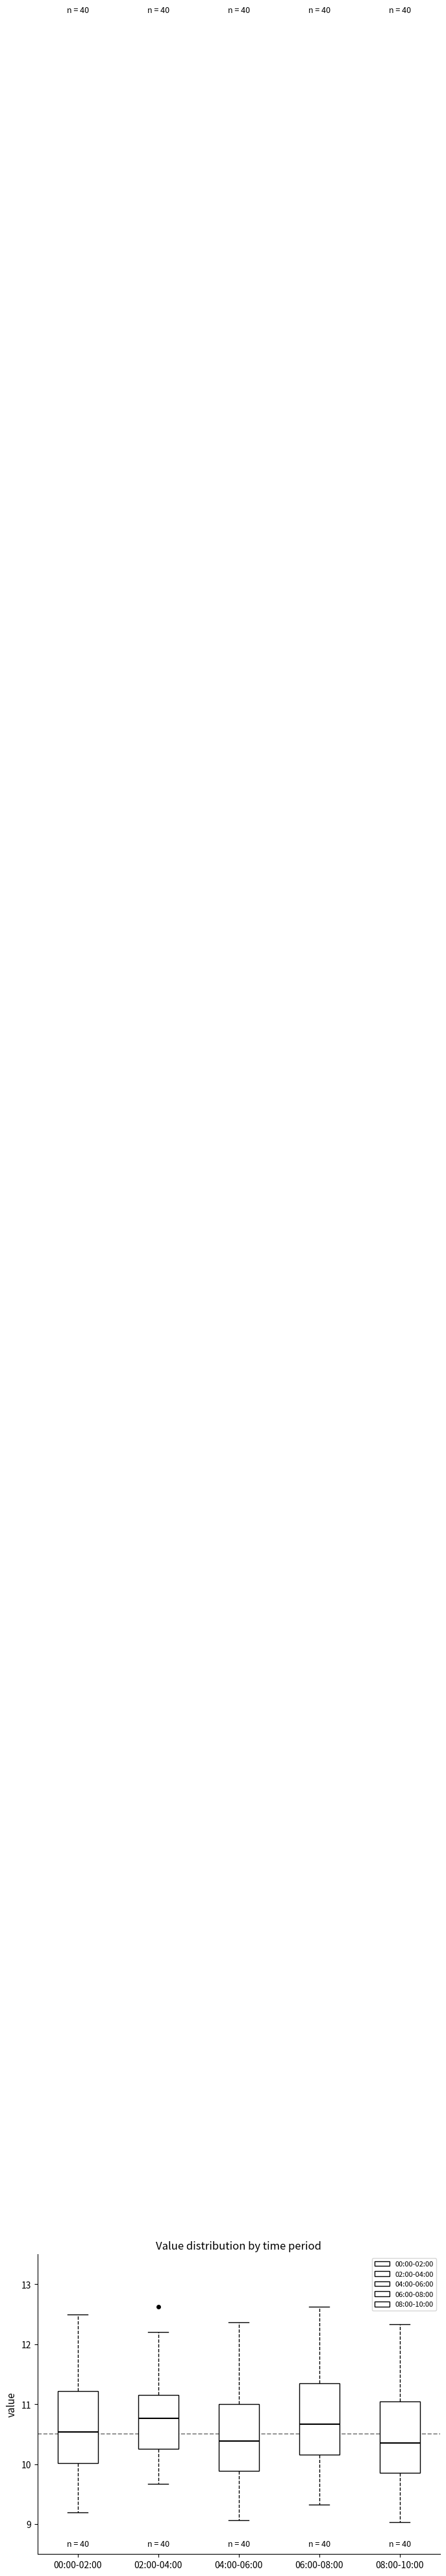

Reading left to right, read every box against the y-axis: the position of its median line, the range the box covers, and the ends of its whiskers. The values are not printed on the chart, so give them approximately, as read against the axis.

00:00-02:00: median 10.5, box 10.0 to 11.2, whiskers 9.2 to 12.5
02:00-04:00: median 10.8, box 10.3 to 11.2, whiskers 9.7 to 12.2
04:00-06:00: median 10.4, box 9.9 to 11.0, whiskers 9.1 to 12.4
06:00-08:00: median 10.7, box 10.2 to 11.4, whiskers 9.3 to 12.6
08:00-10:00: median 10.4, box 9.9 to 11.1, whiskers 9.0 to 12.3